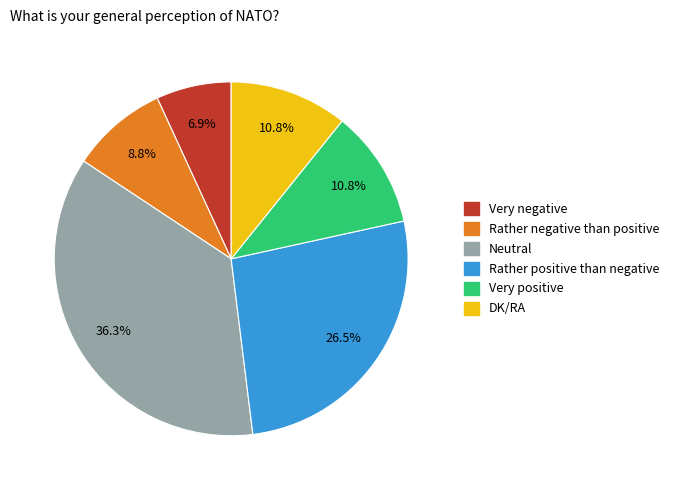

What is the total percentage of Very positive and Rather negative than positive?

19.6%